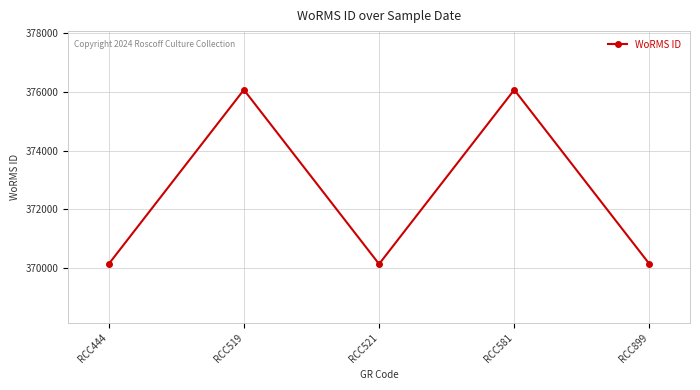

Does the chart display data point markers on the line(s)?

Yes